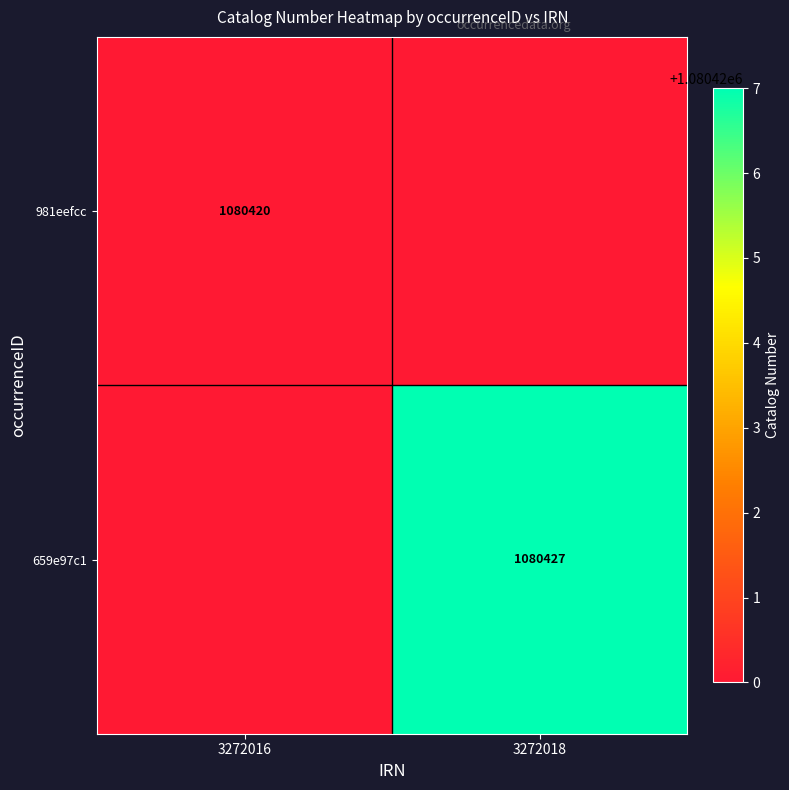

The 981eefcc series shows 393494 at 3272016. True or false?

False